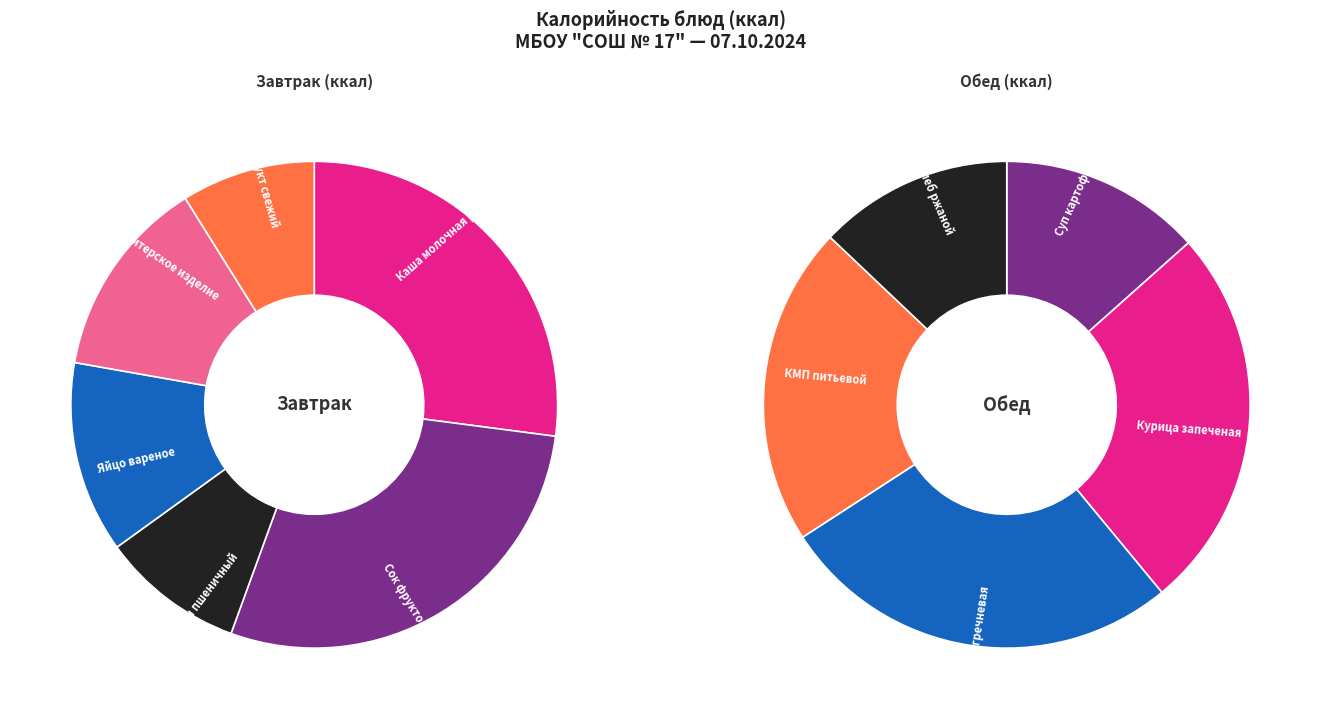

What is the largest slice in the pie chart?

Каша гречневая